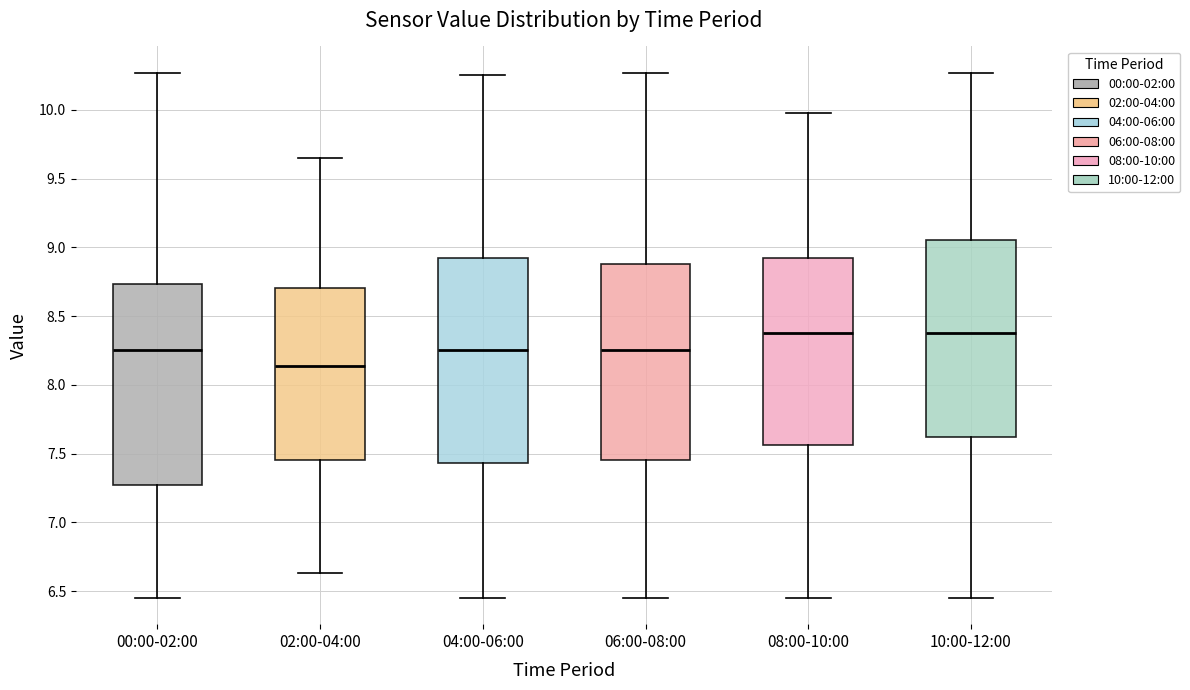

Where is the upper edge of the box for 10:00-12:00 on the y-axis? The values are not printed on the chart, so give them approximately, as read against the axis.

9.05